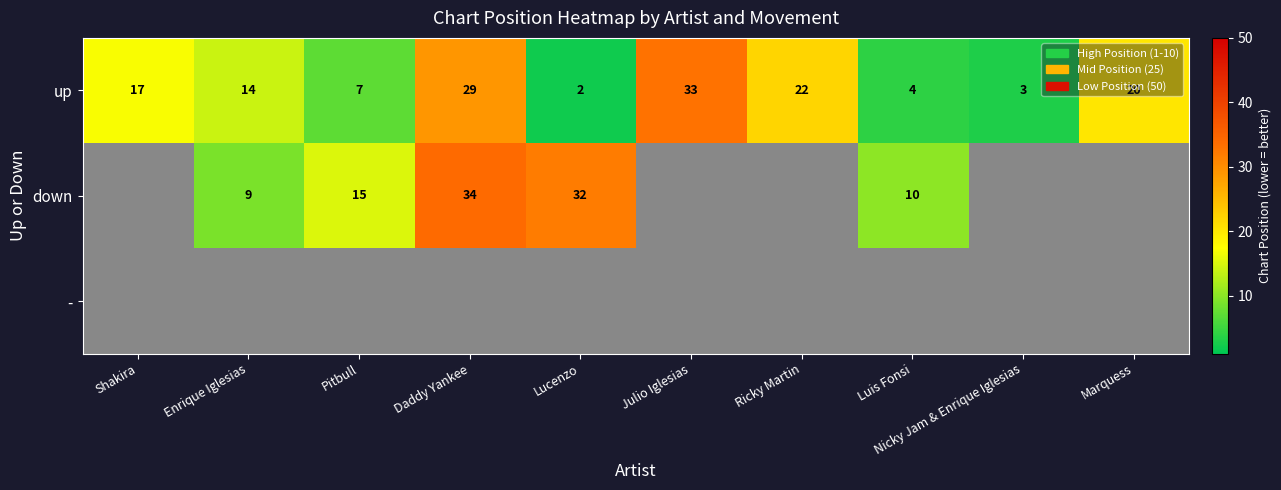

List the labels in order of up value, smallest first.

Lucenzo, Nicky Jam & Enrique Iglesias, Luis Fonsi, Pitbull, Enrique Iglesias, Shakira, Marquess, Ricky Martin, Daddy Yankee, Julio Iglesias